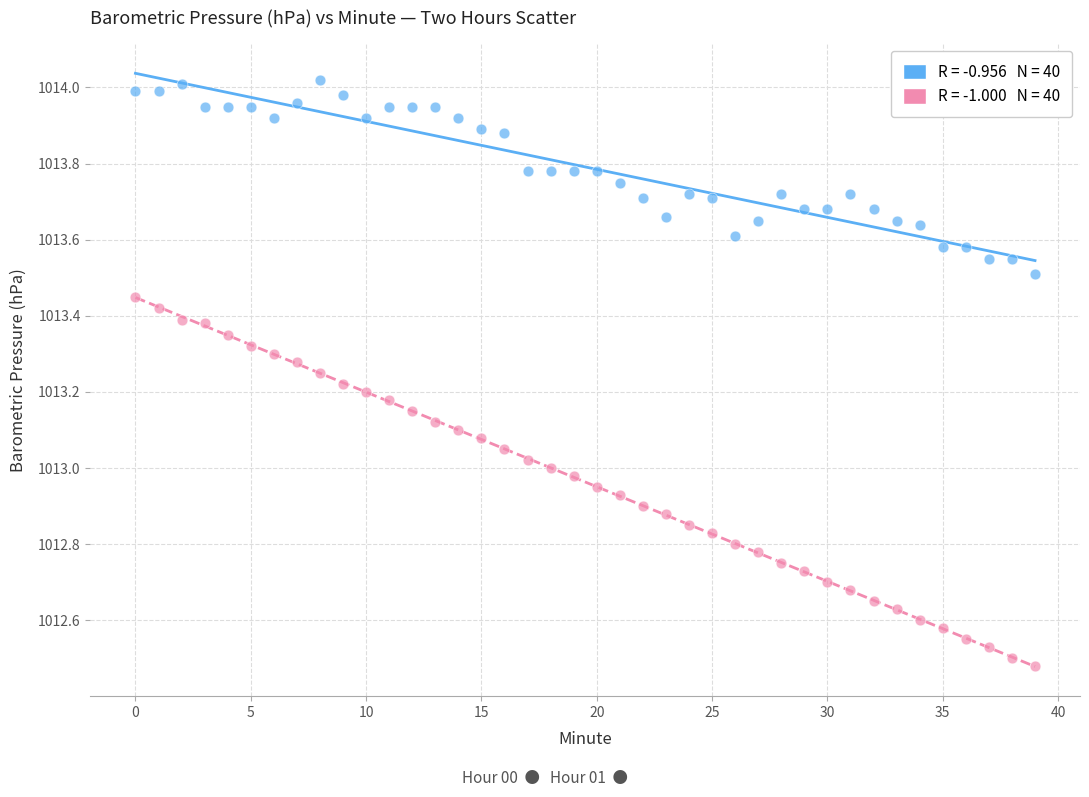

Across all data points, what is the range of Y values (max minus min)?

1.5